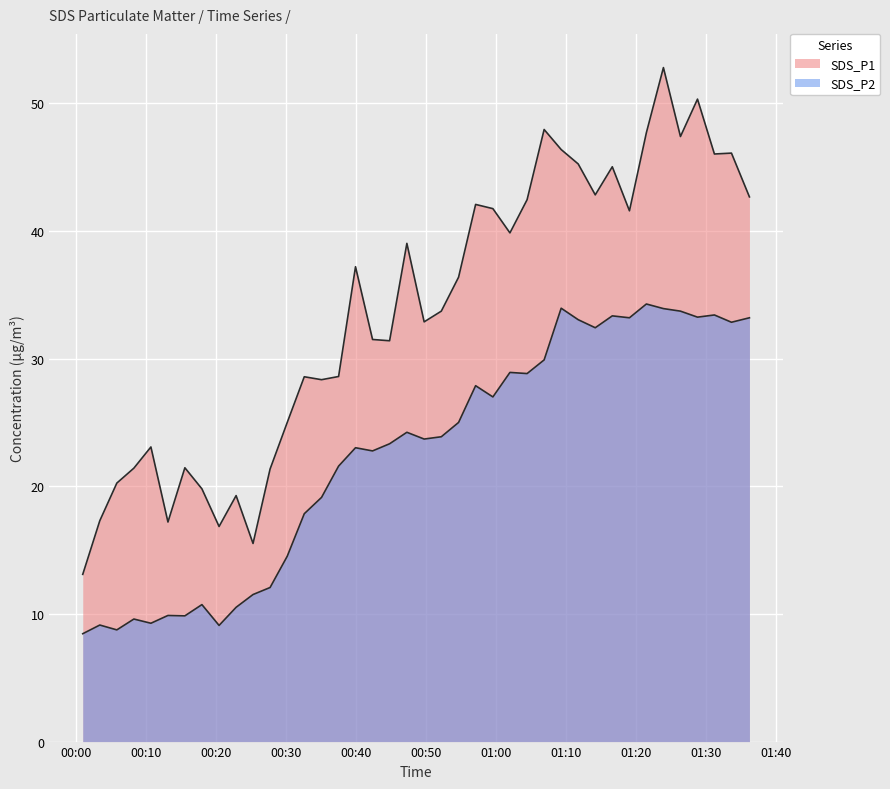

In SDS_P1, how many points are lower than both neighbors (excluding endpoints)?

11